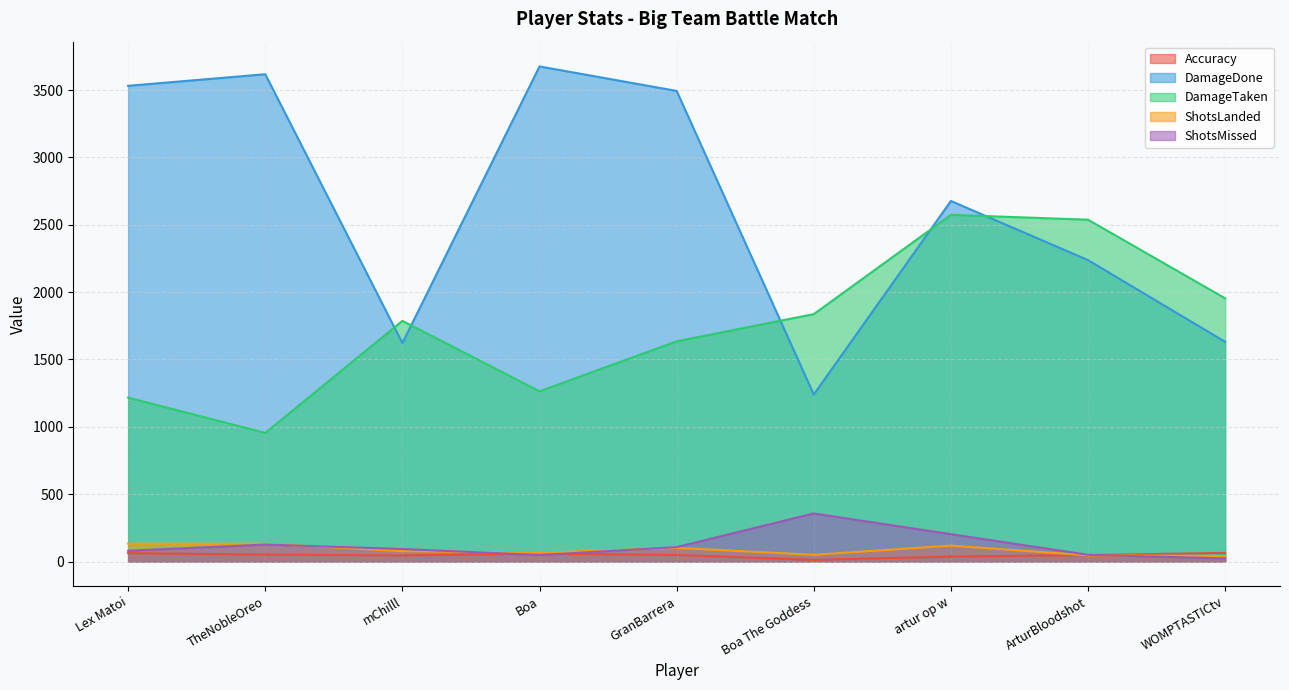

Where does the Accuracy series first go above 48?

Lex Matoi